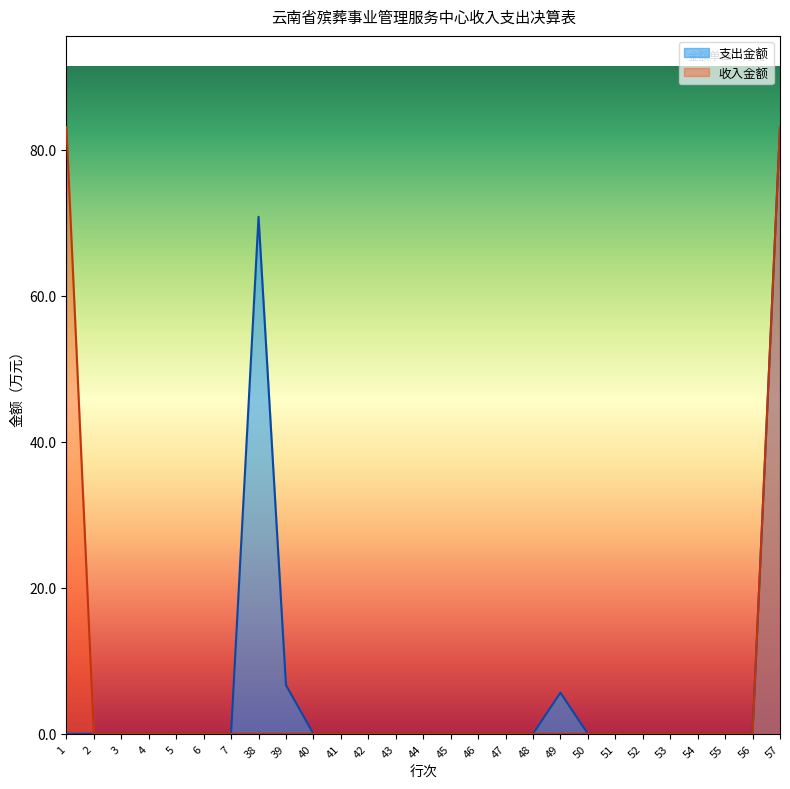

True or false: 支出金额 and 收入金额 intersect in this chart.

False